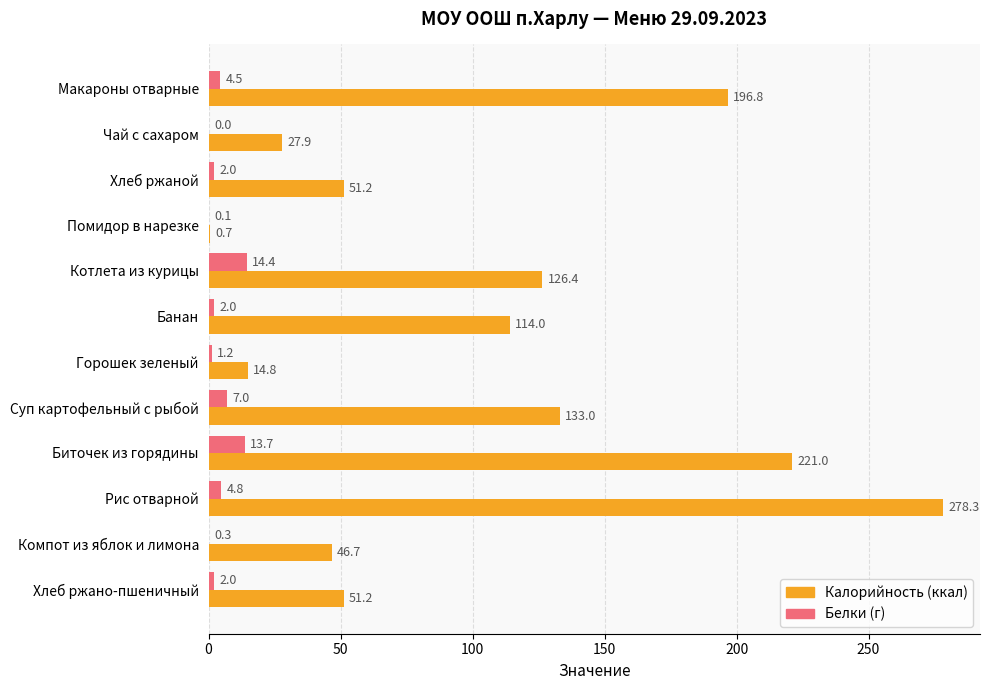

What is the greatest value displayed?

278.3